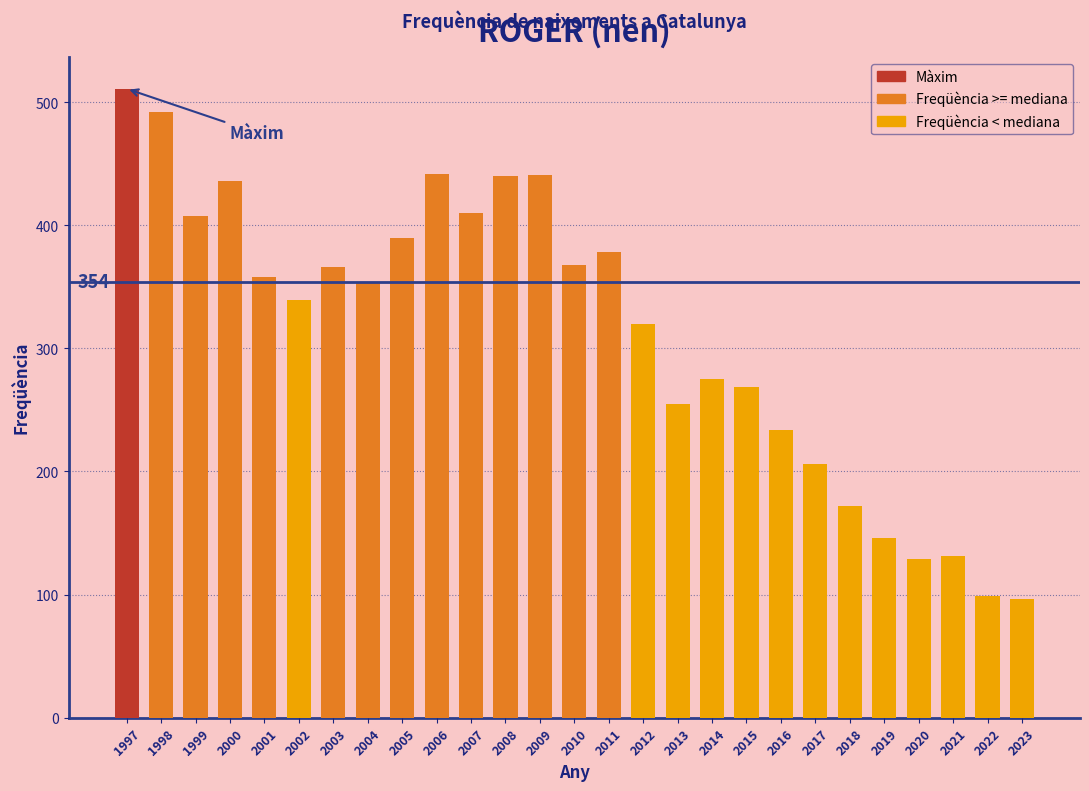

The value at 2015 is 269. True or false?

True